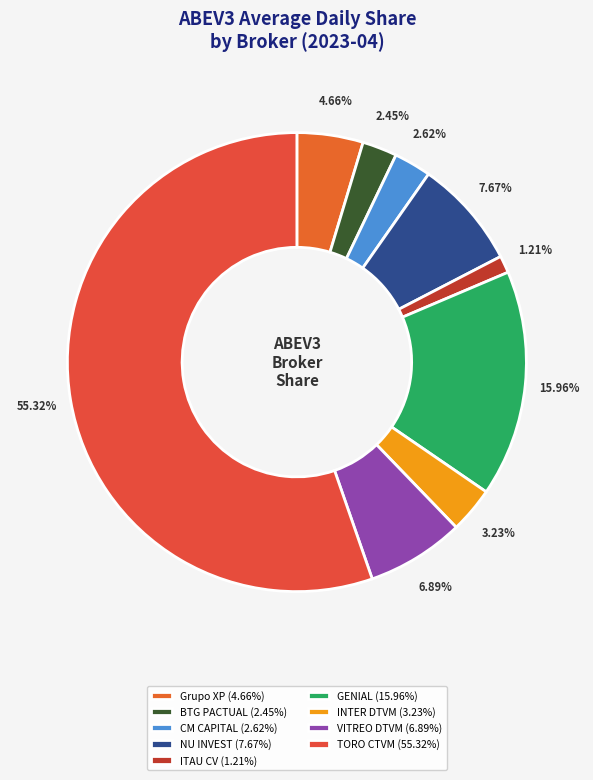

To the nearest percent, what is the average slice percentage?

11%